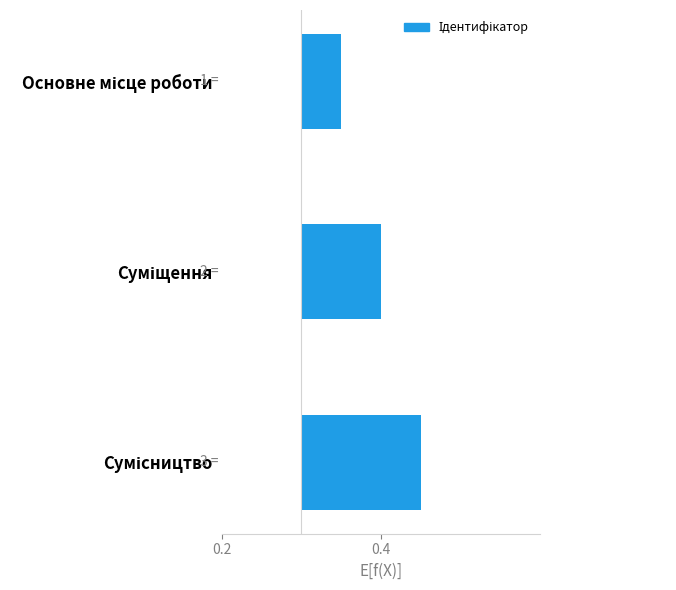

What is the sum of all values?

0.3